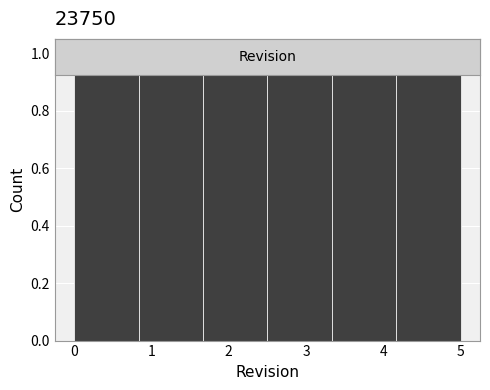

Reading left to right, list every bar in this chart as the range it spans on the x-axis followed by its height. Neither the bar edges nor the heights are printed on the chart, so give them approximately, as read against the axes.

0.0 to 0.8: 1
0.8 to 1.7: 1
1.7 to 2.5: 1
2.5 to 3.3: 1
3.3 to 4.2: 1
4.2 to 5.0: 1